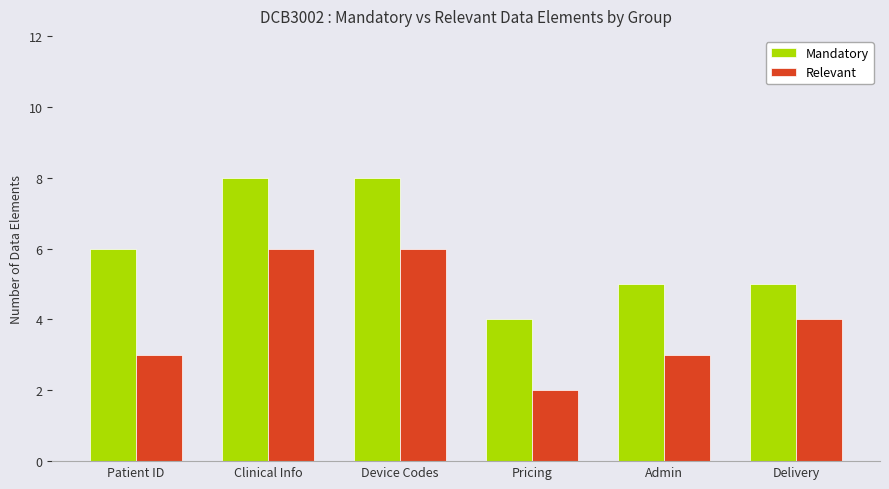

What are all the series names shown in the legend?

Mandatory, Relevant